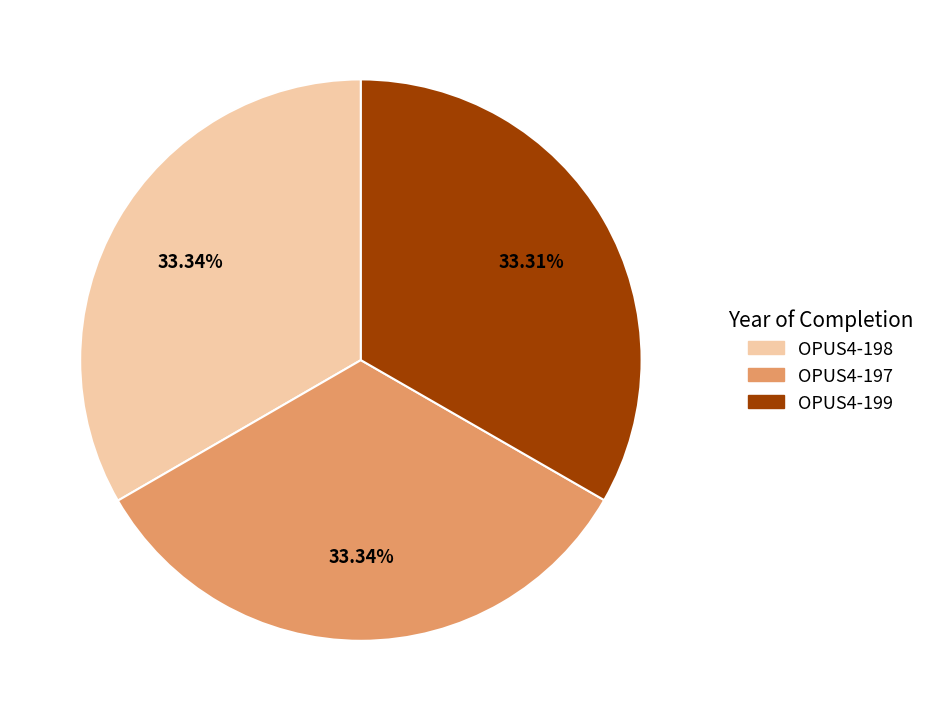

Approximately how many times larger is the value at OPUS4-198 compared to OPUS4-199?

1.0